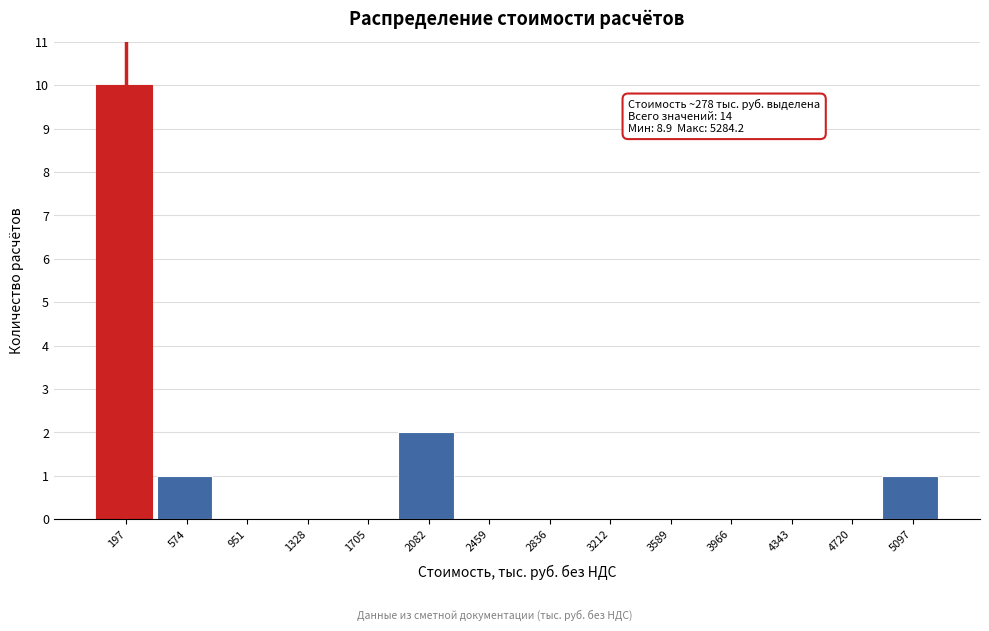

Which range on the x-axis has the tallest bar?

0 to 400